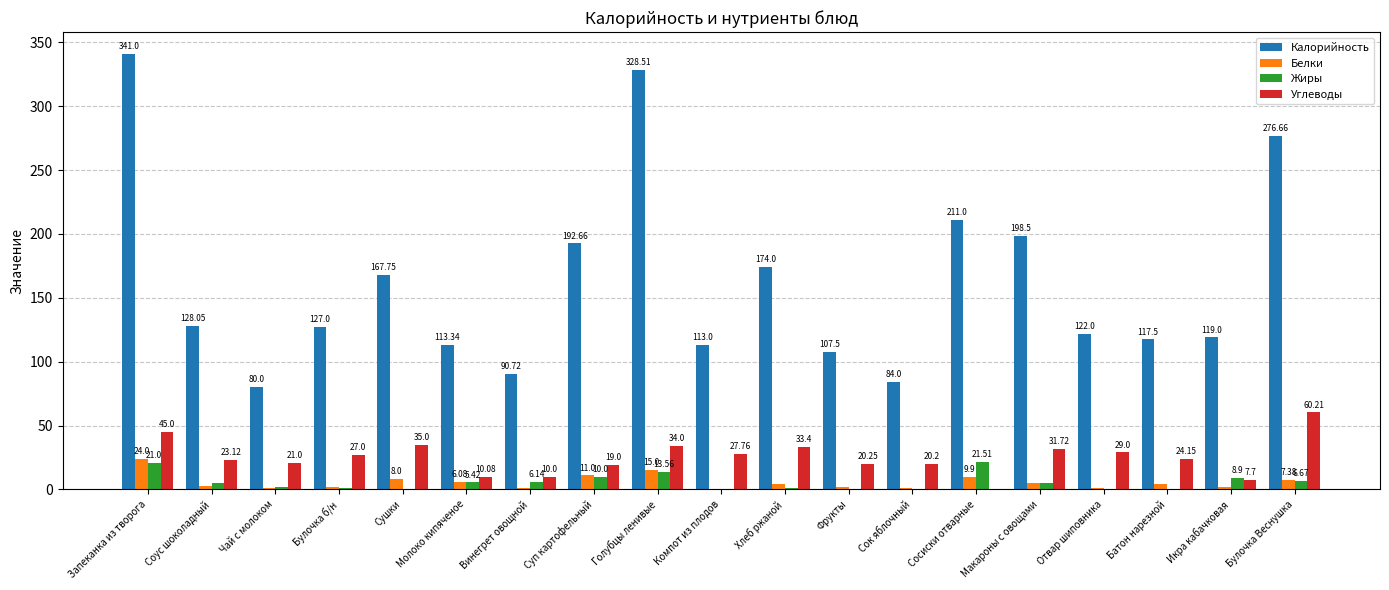

What is the spread (max minus min) of values at Икра кабачковая?

117.1